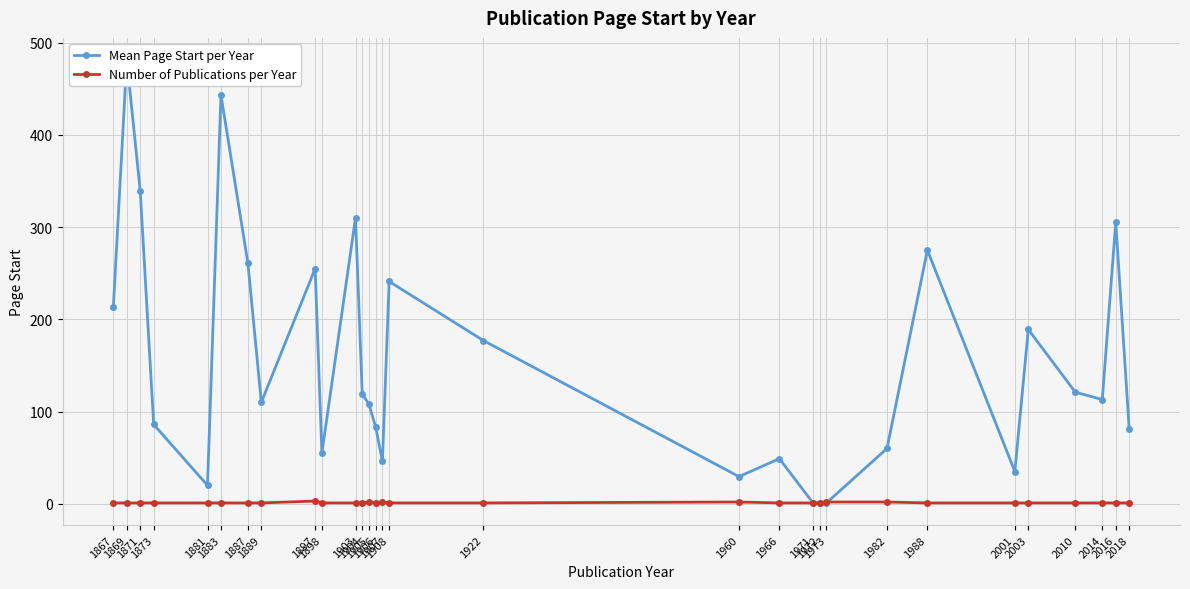

How many Number of Publications per Year values are between 1 and 2?

29